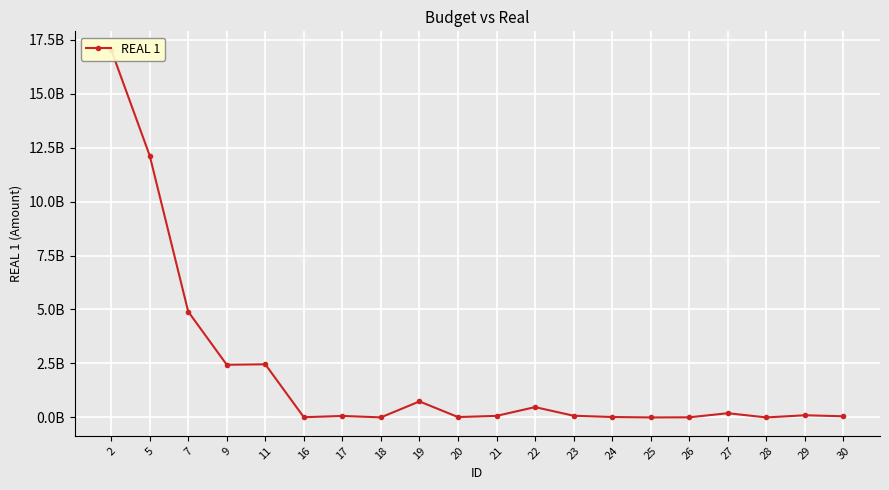

What is the minimum value shown in the chart?

973972.5